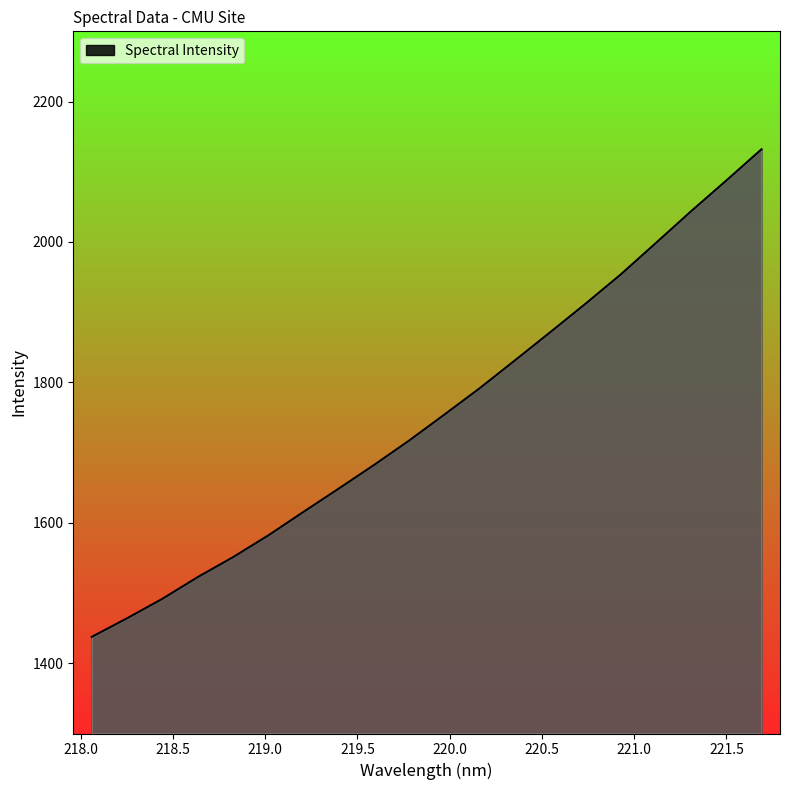

What is the smallest value displayed?

1437.6